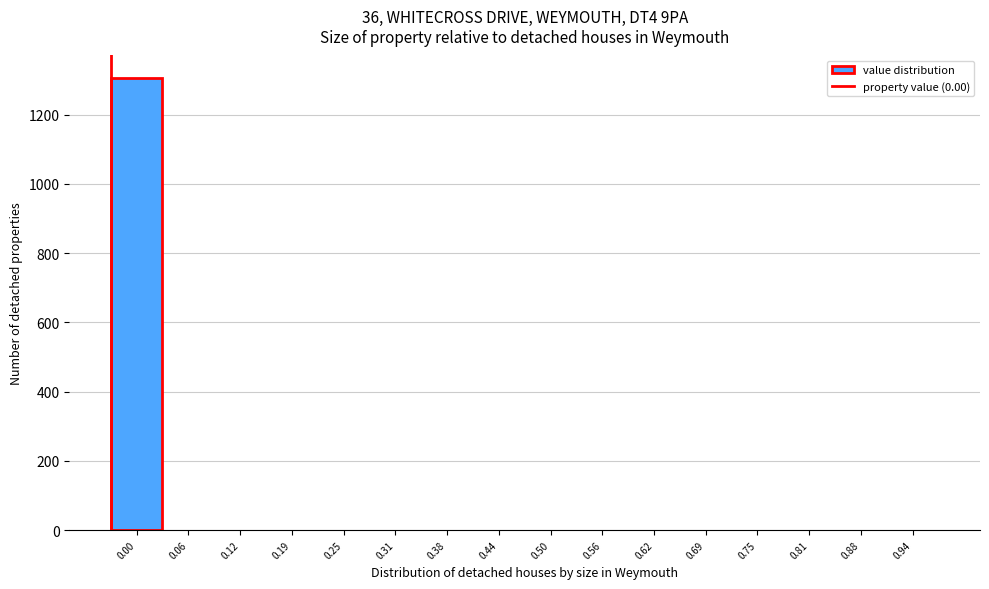

Reading right to left, list all the values displayed in this chart.

0.94=0	0.88=0	0.81=0	0.75=0	0.69=0	0.62=0	0.56=0	0.50=0	0.44=0	0.38=0	0.31=0	0.25=0	0.19=0	0.12=0	0.06=0	0.00=1306